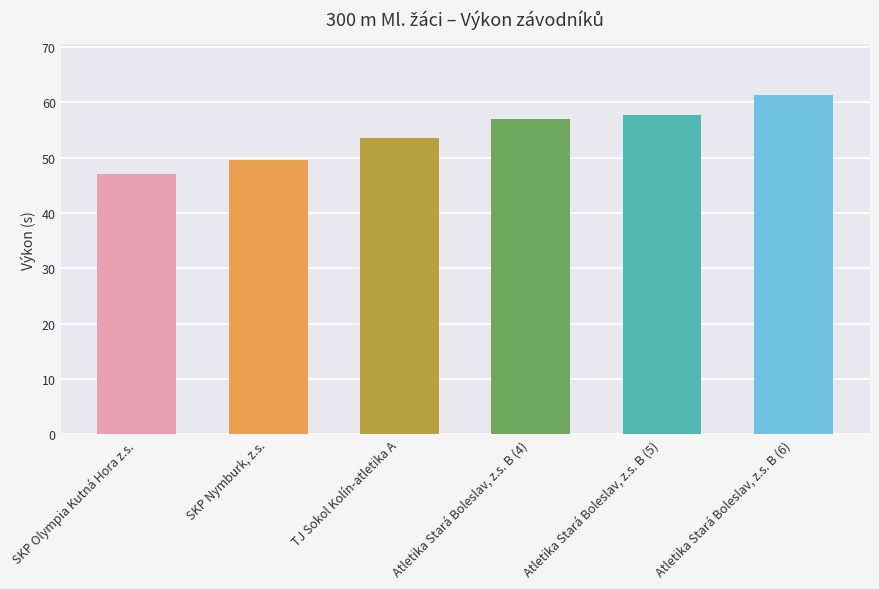

Count the number of categories in the chart.

6